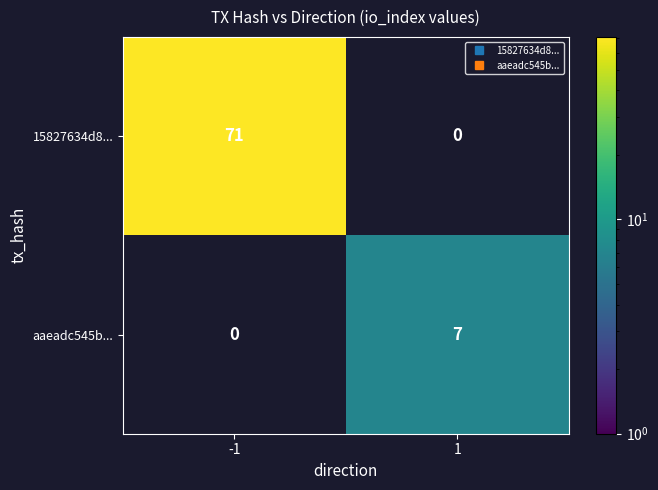

The value of 15827634d8... at -1 is 71. True or false?

True